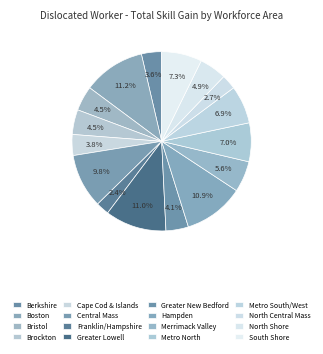

To the nearest percent, what is the average slice percentage?

6%